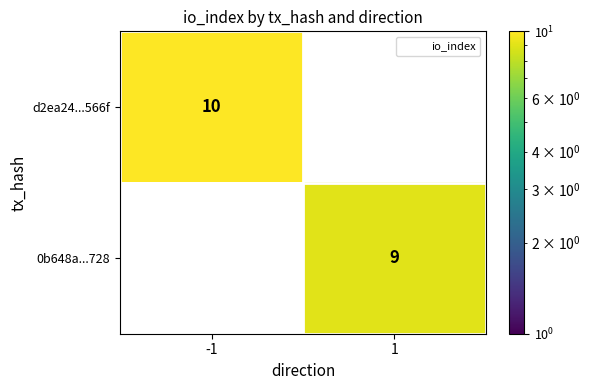

What is the average value of the d2ea24...566f series?

5